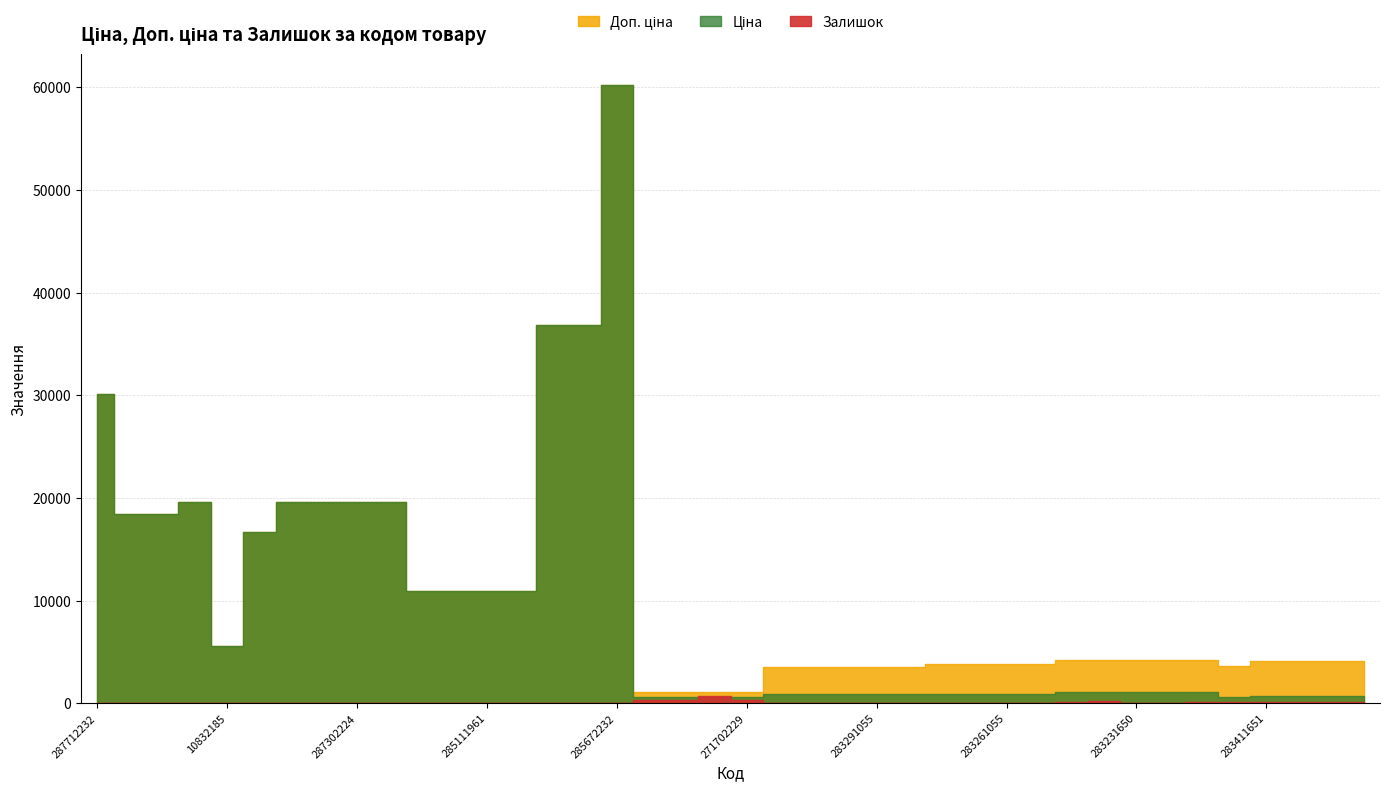

How many data points in Залишок are above 17?

17